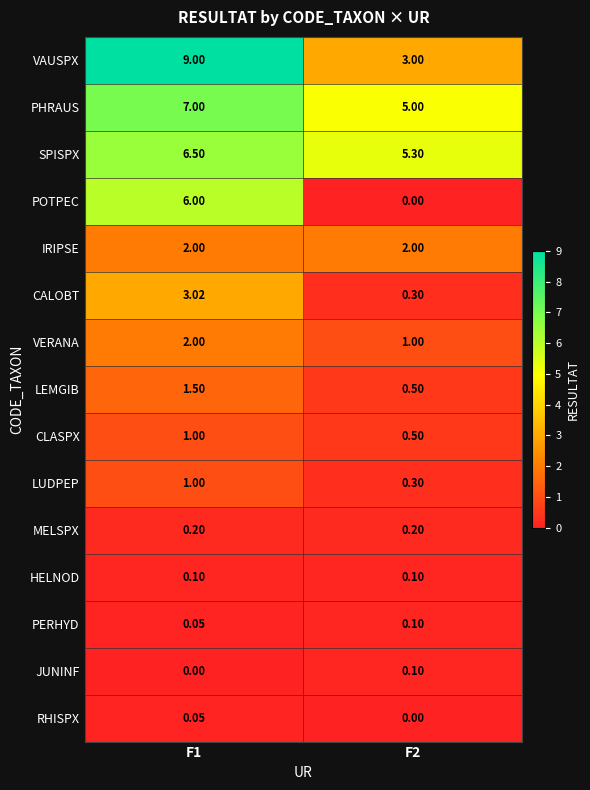

Is the value of VERANA at F2 greater than the value of PERHYD at F2?

Yes